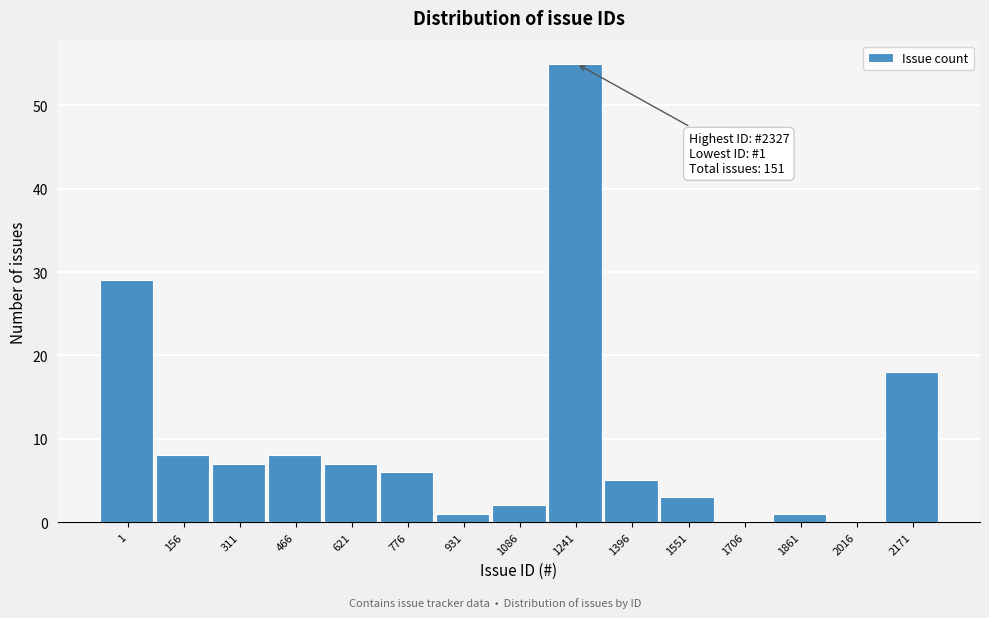

Reading left to right, what are all the values shown in this chart?

1=29	156=8	311=7	466=8	621=7	776=6	931=1	1086=2	1241=55	1396=5	1551=3	1706=0	1861=1	2016=0	2171=18